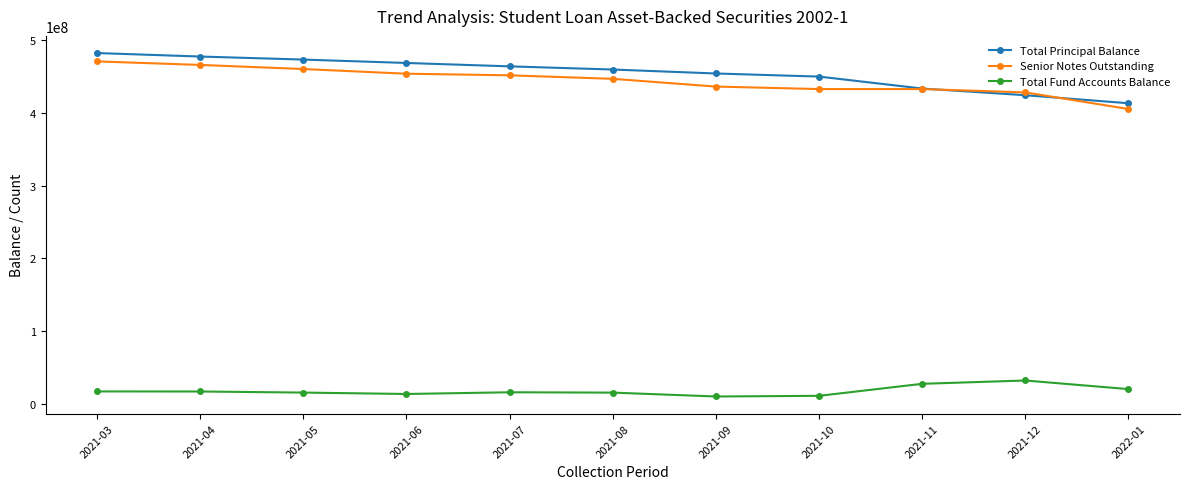

What is the difference between the second highest and minimum values in the Total Fund Accounts Balance series?

17441530.2